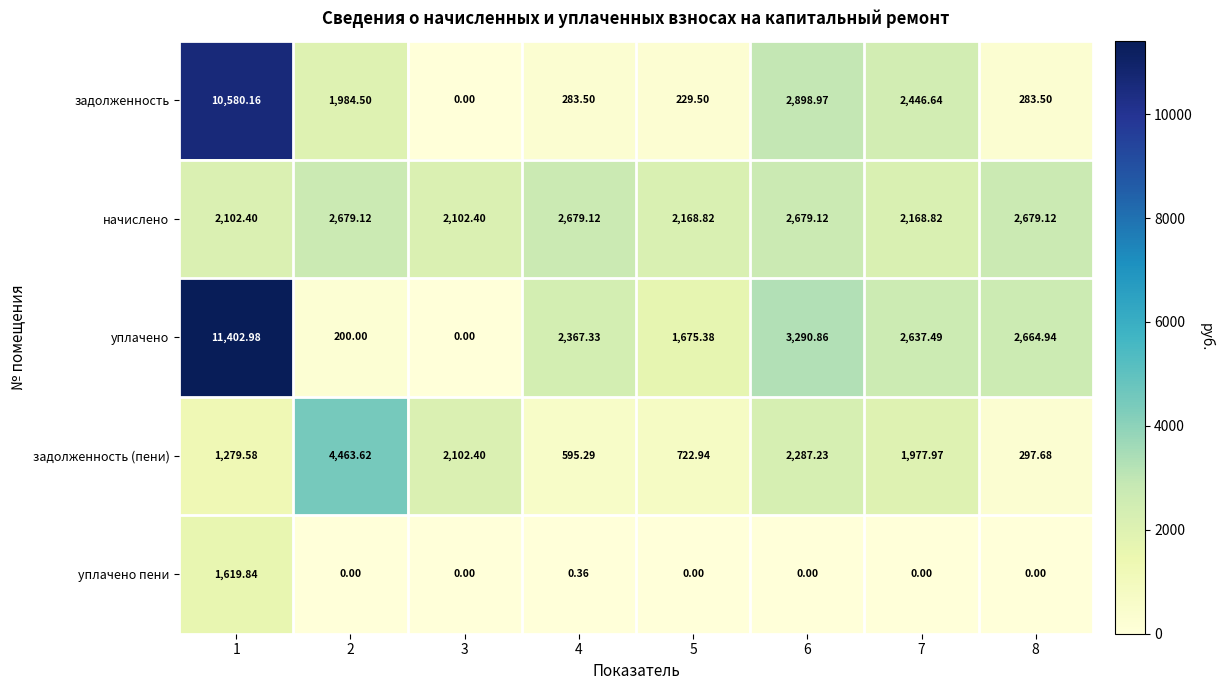

At 5, list the series in order from smallest to largest.

уплачено пени, задолженность, задолженность (пени), уплачено, начислено